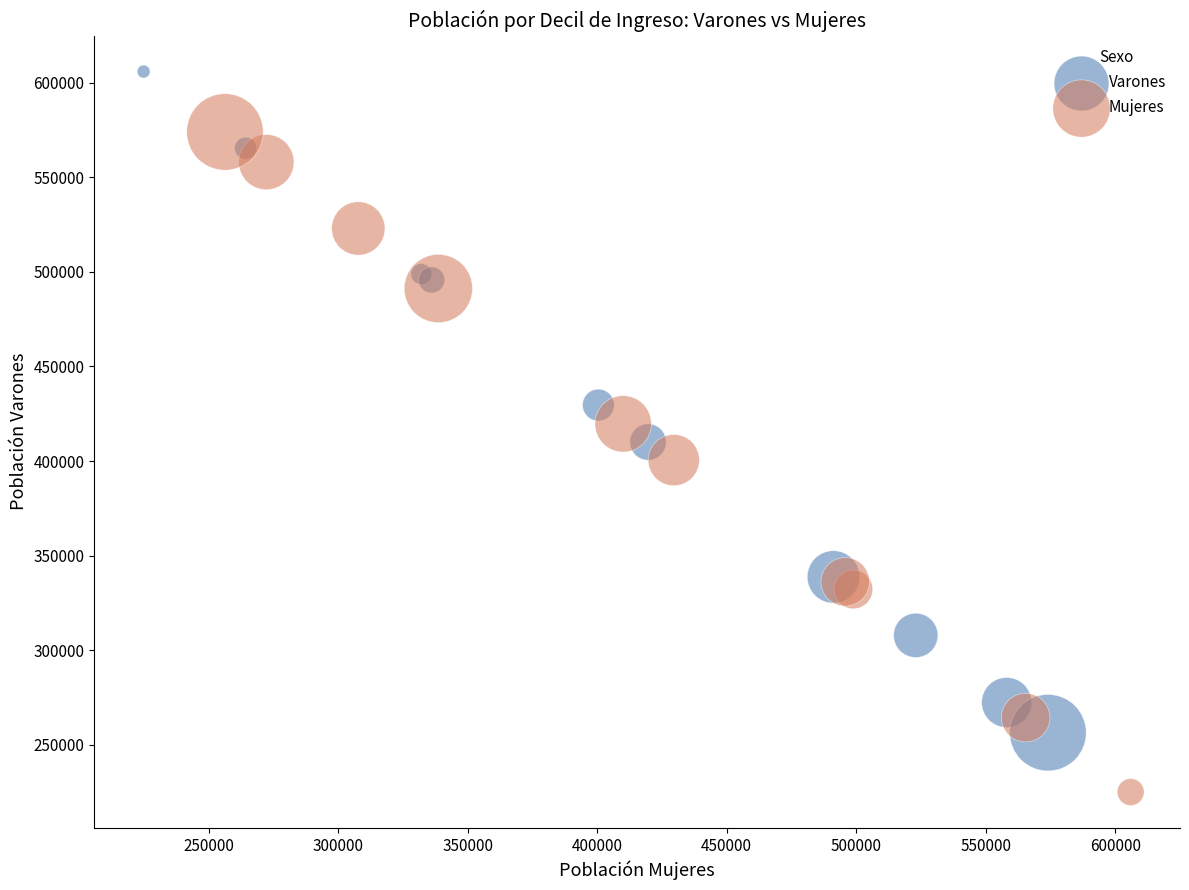

Which series contains the lowest Y value?

Mujeres